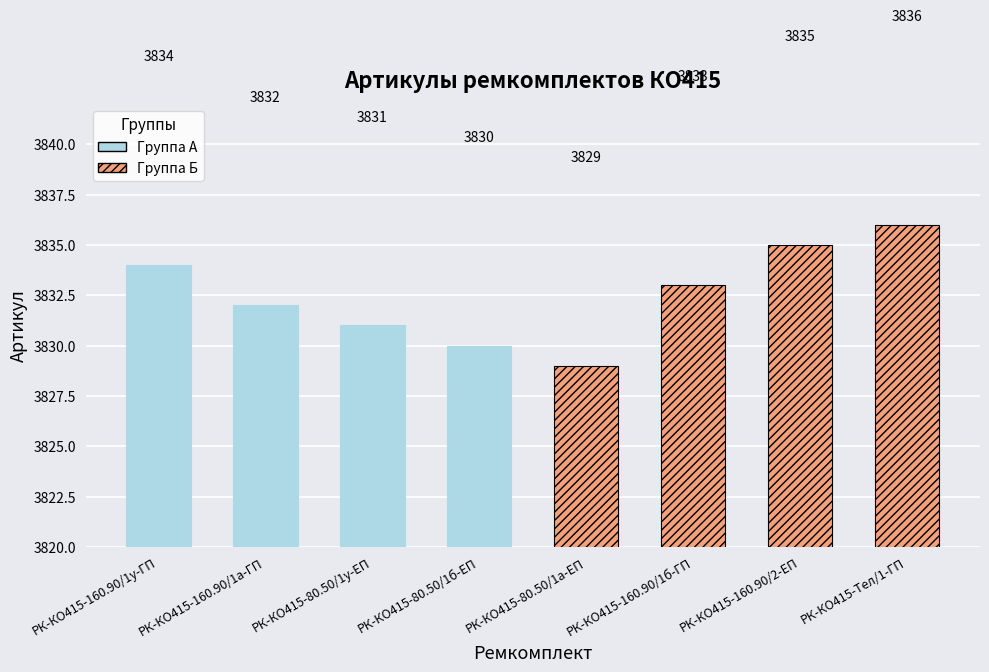

The chart shows a value of 3833 at РК-КО415-160.90/1б-ГП. True or false?

True